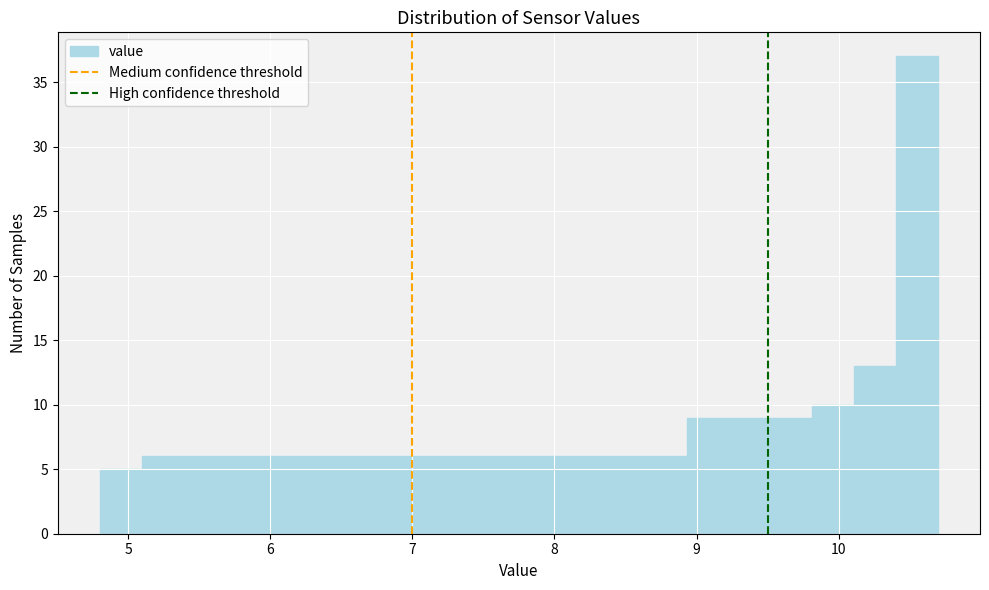

Around what value on the x-axis is the tallest bar? Give the approximate position of its centre, as read against the axis.

10.6